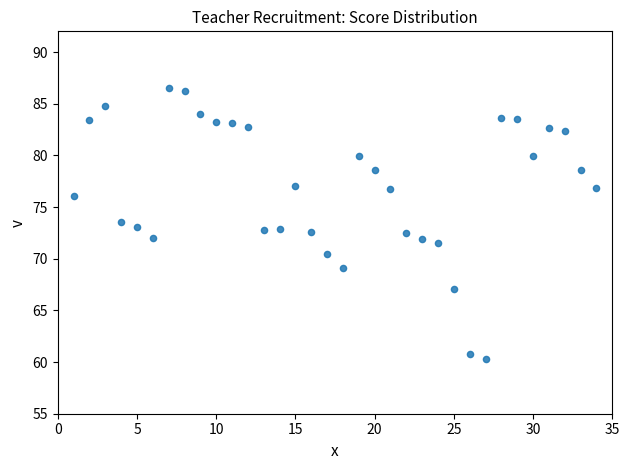

What is the range of Y values (max minus min)?

26.2